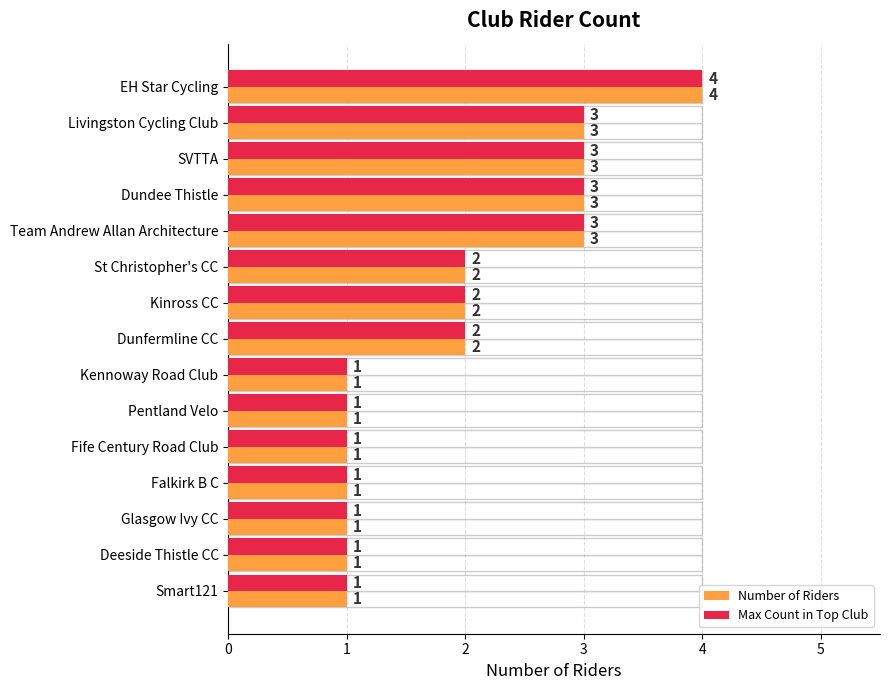

Is it true that Max Count in Top Club equals 3 at Livingston Cycling Club?

True